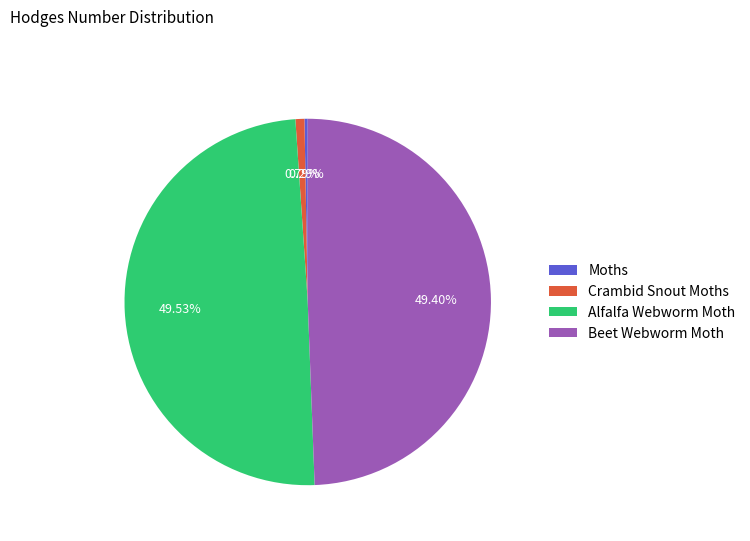

Which slice is the smallest?

Moths